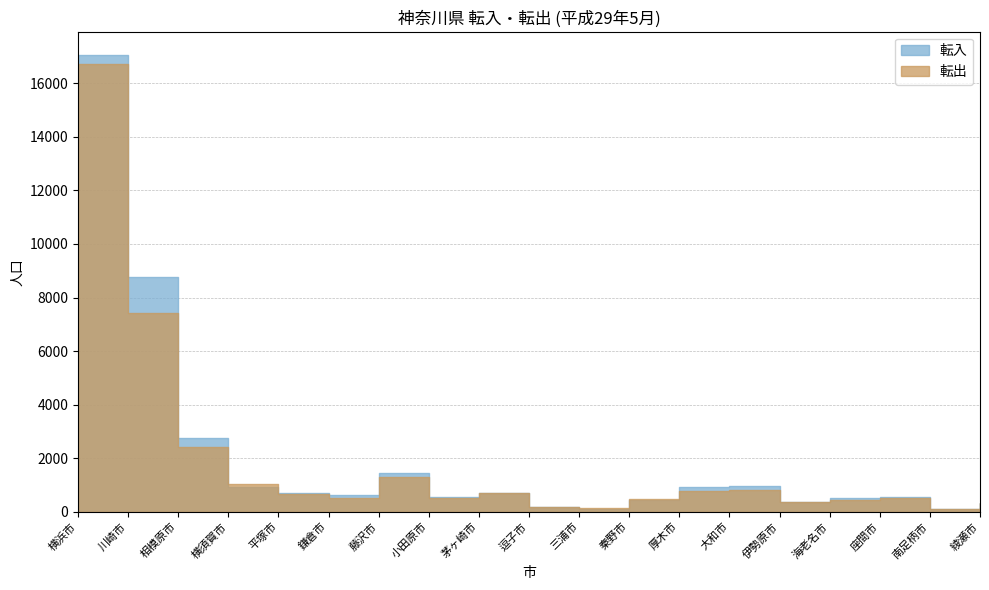

What is the difference between the maximum and minimum values in the 転入 series?

16981